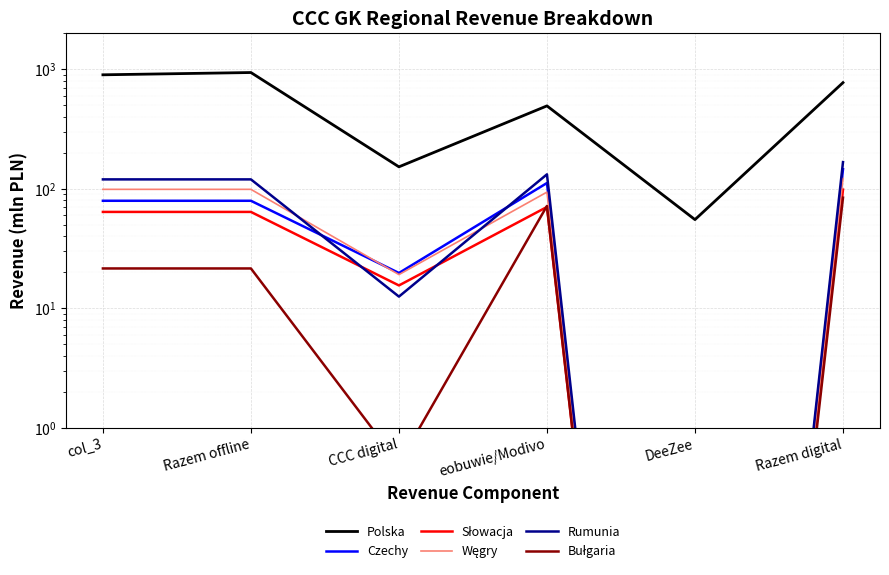

What is the total value across all series at CCC digital?

219.6